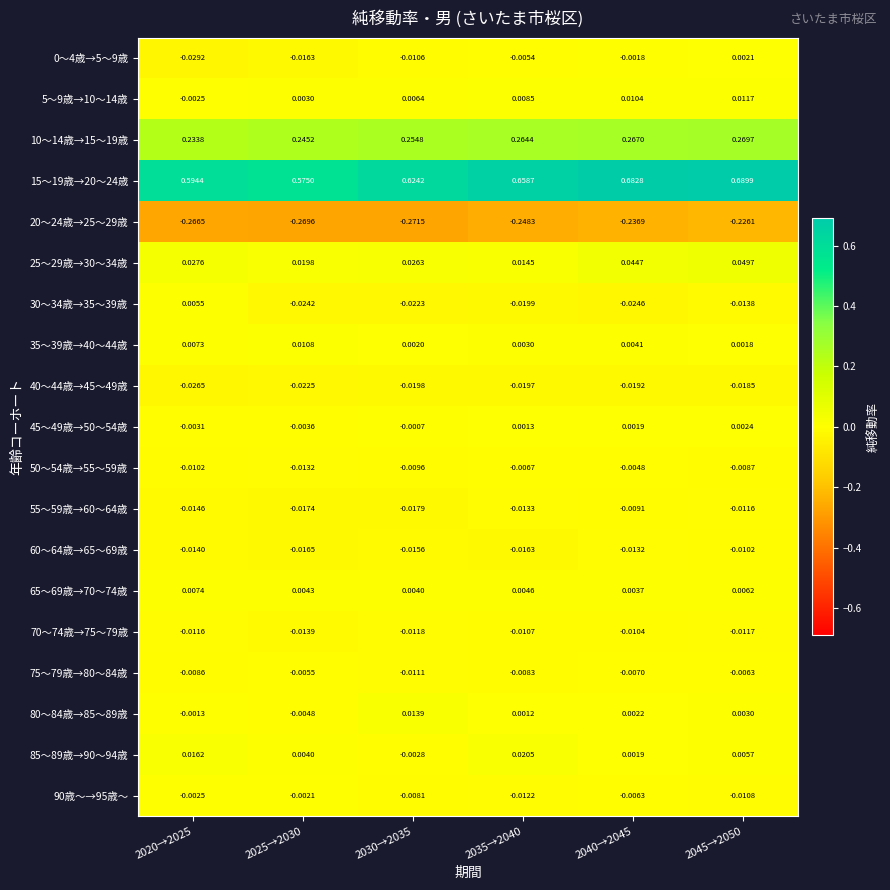

At how many categories does at least one series exceed 0?

6